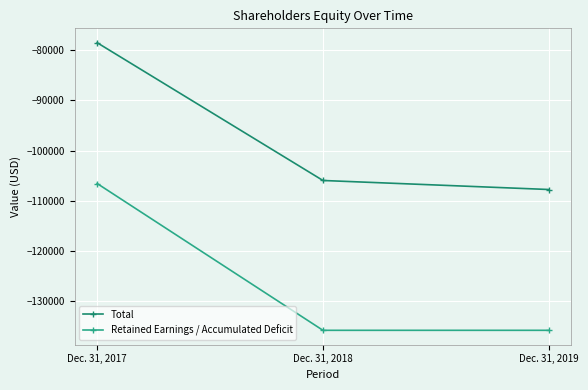

List the series in order of their overall mean, lowest first.

Retained Earnings / Accumulated Deficit, Total